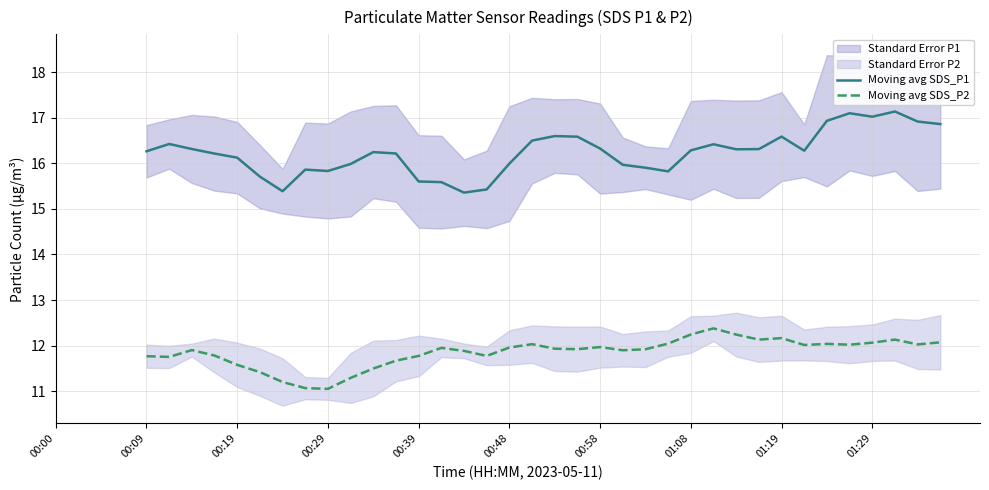

True or false: Moving avg SDS_P1 and Moving avg SDS_P2 intersect in this chart.

False